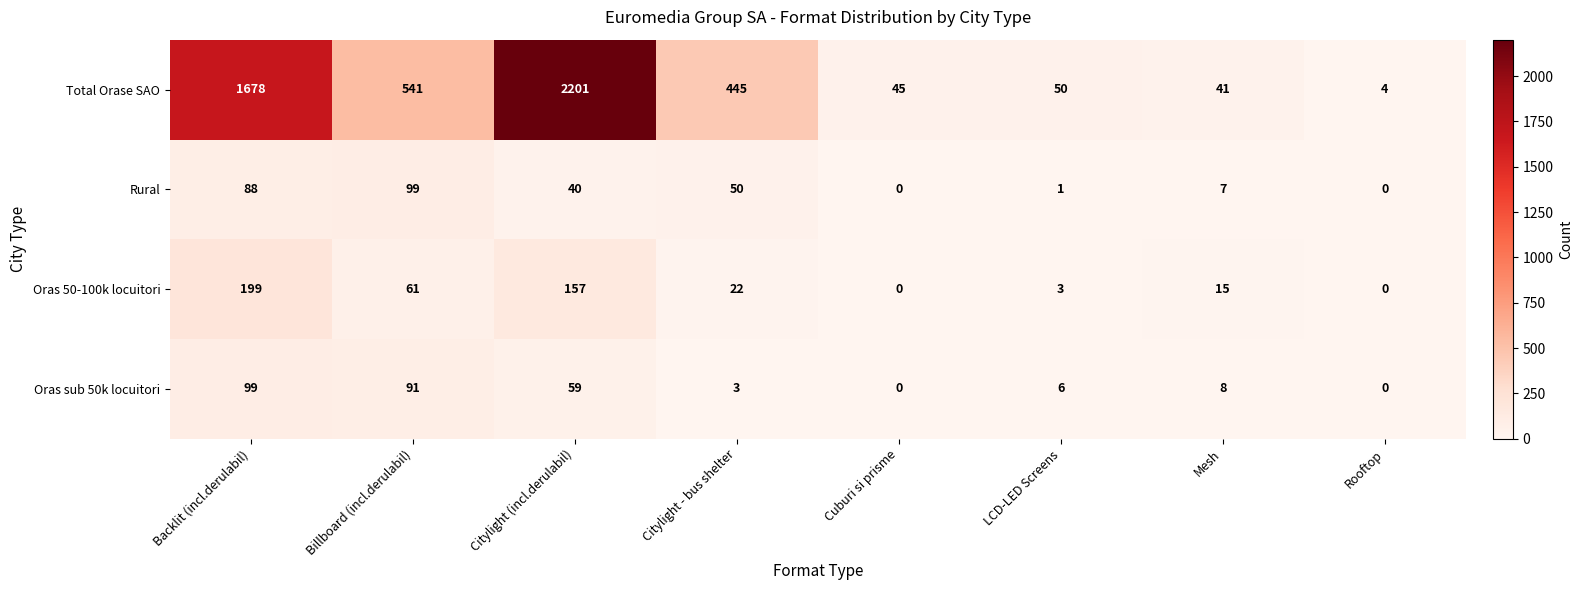

The Total Orase SAO series shows 343 at Backlit (incl.derulabil). True or false?

False